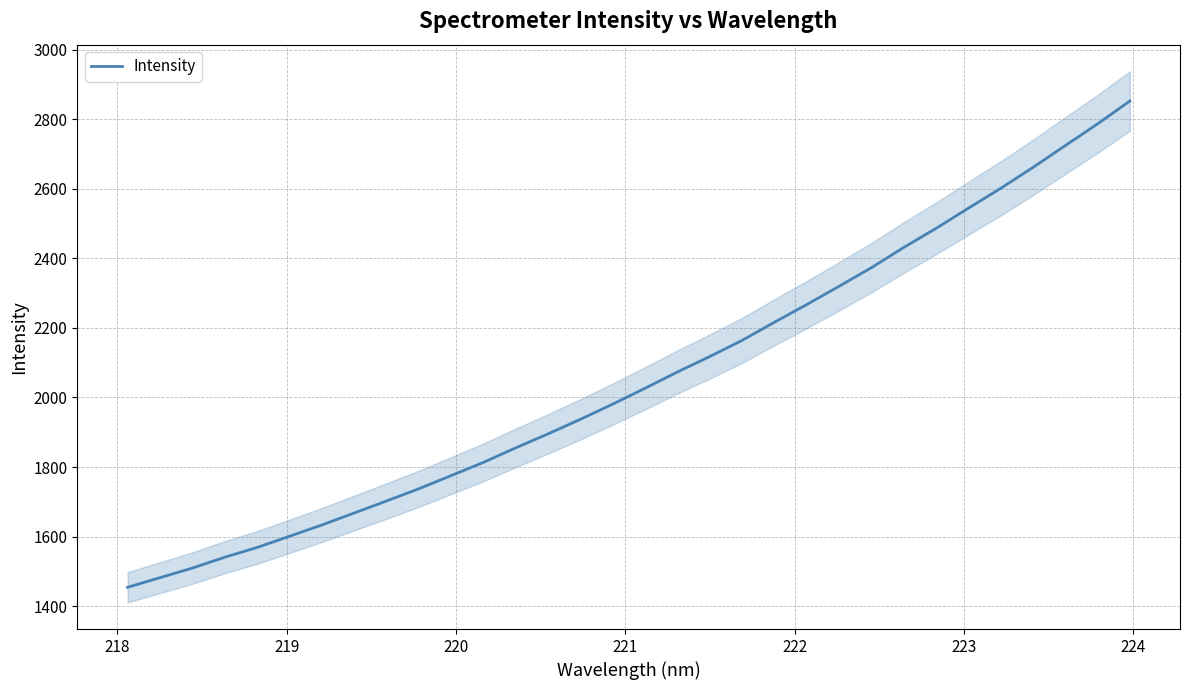

What is the minimum value shown in the chart?

1454.0